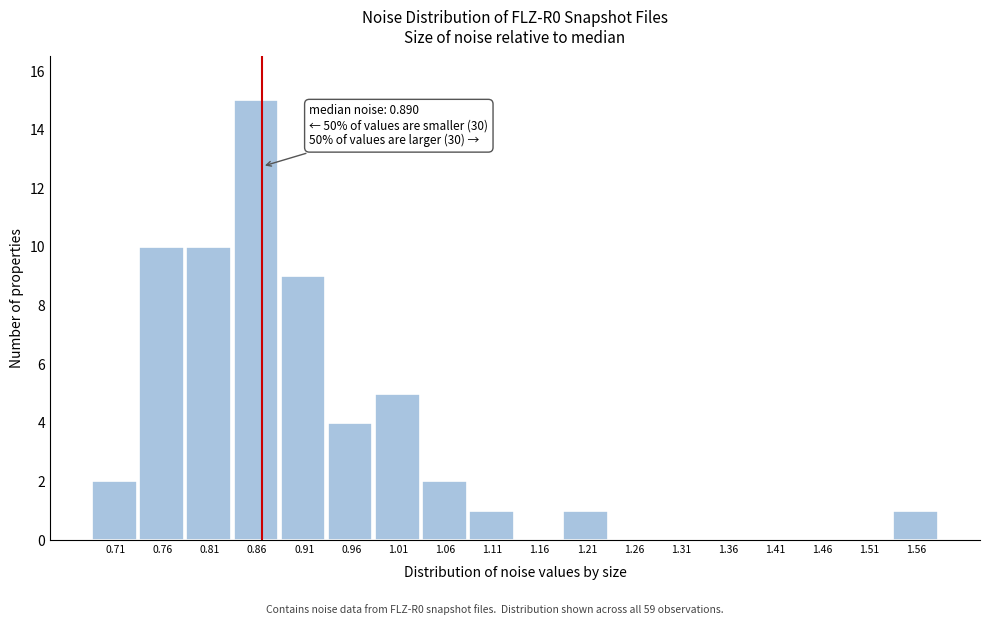

Reading right to left, transcribe all the data shown in this chart.

1.56=1	1.51=0	1.46=0	1.41=0	1.36=0	1.31=0	1.26=0	1.21=1	1.16=0	1.11=1	1.06=2	1.01=5	0.96=4	0.91=9	0.86=15	0.81=10	0.76=10	0.71=2